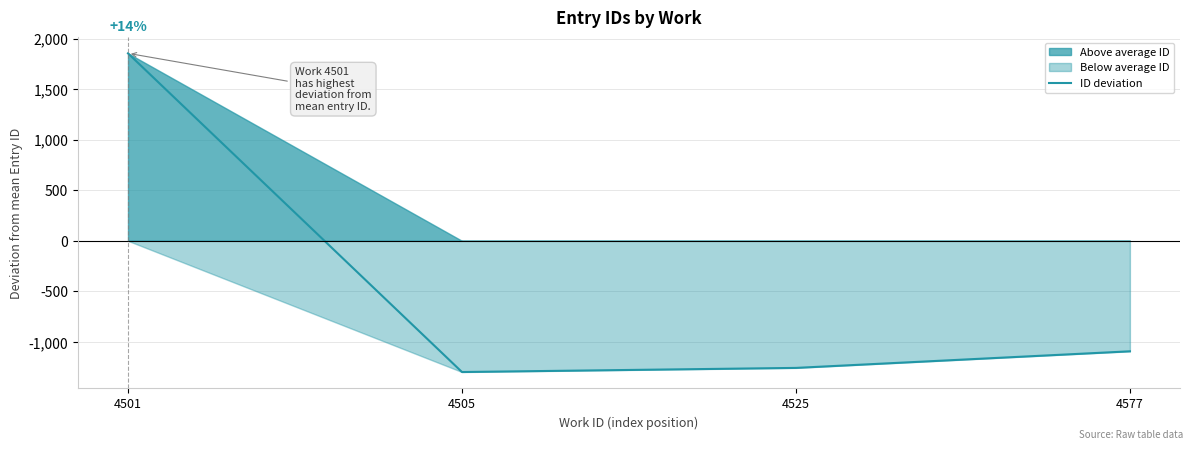

What is the sum of the values at 4501 and 4505?

557.3